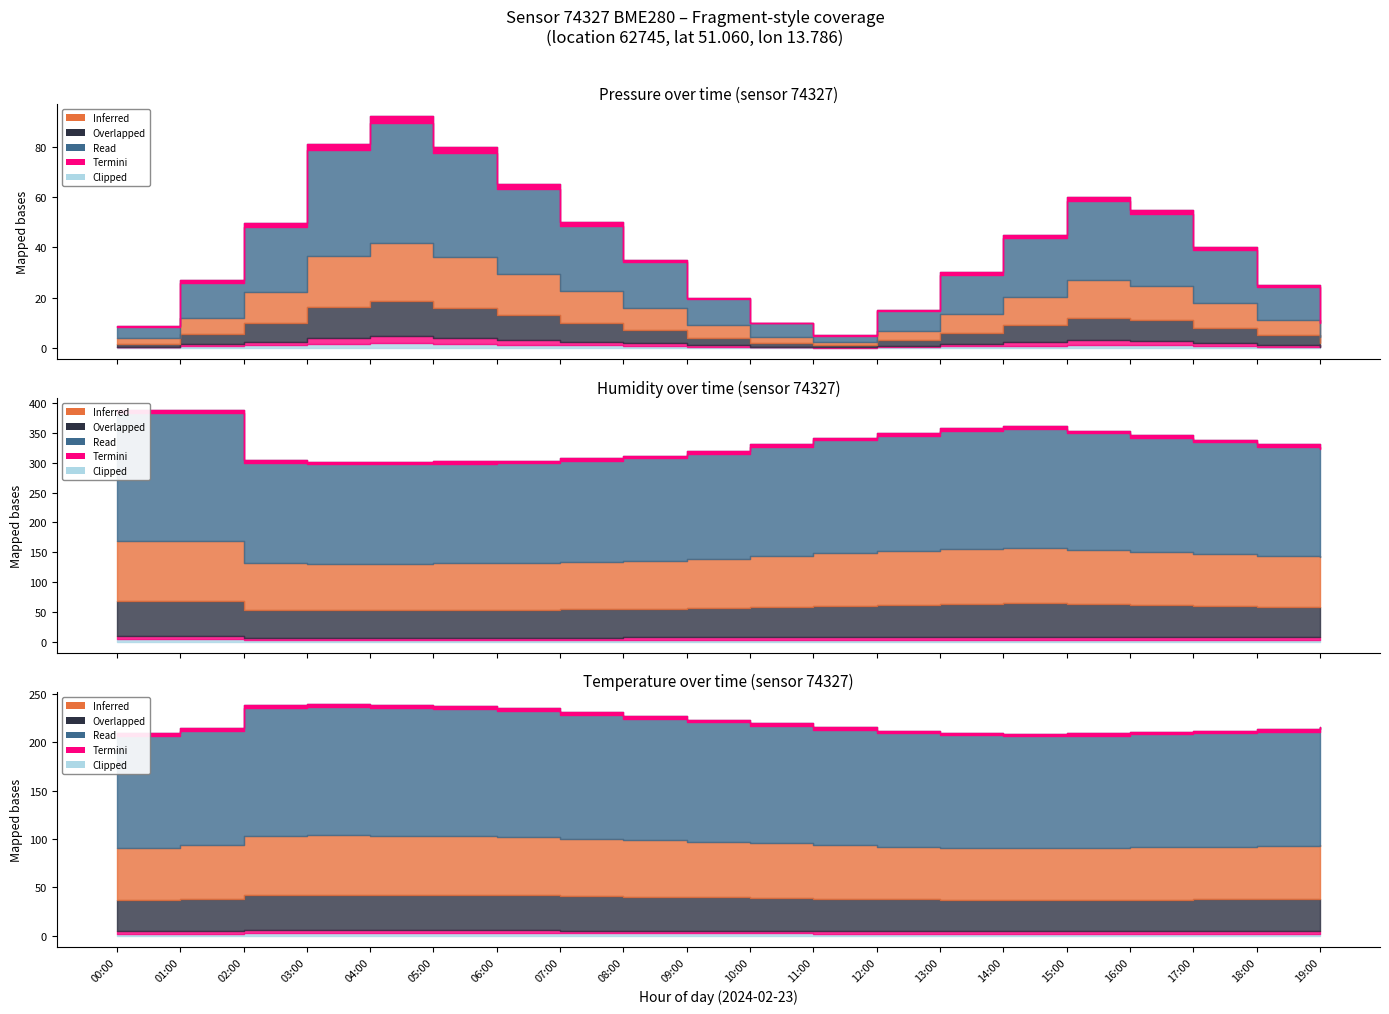

How many lines are shown in the chart?

3